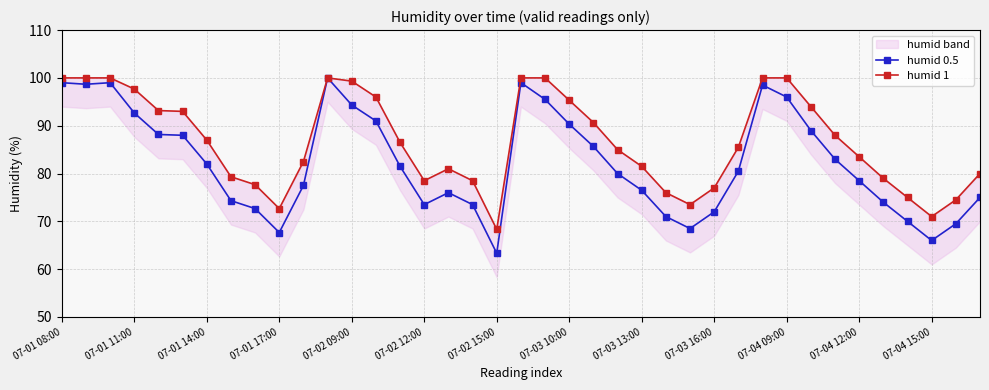

True or false: humid 1 has more than 0 interior local peaks.

True